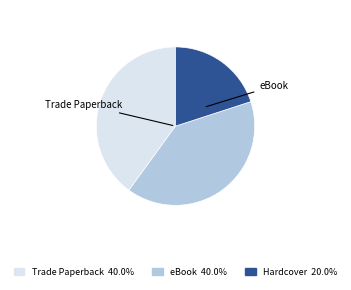

Is there a majority slice in this chart?

No